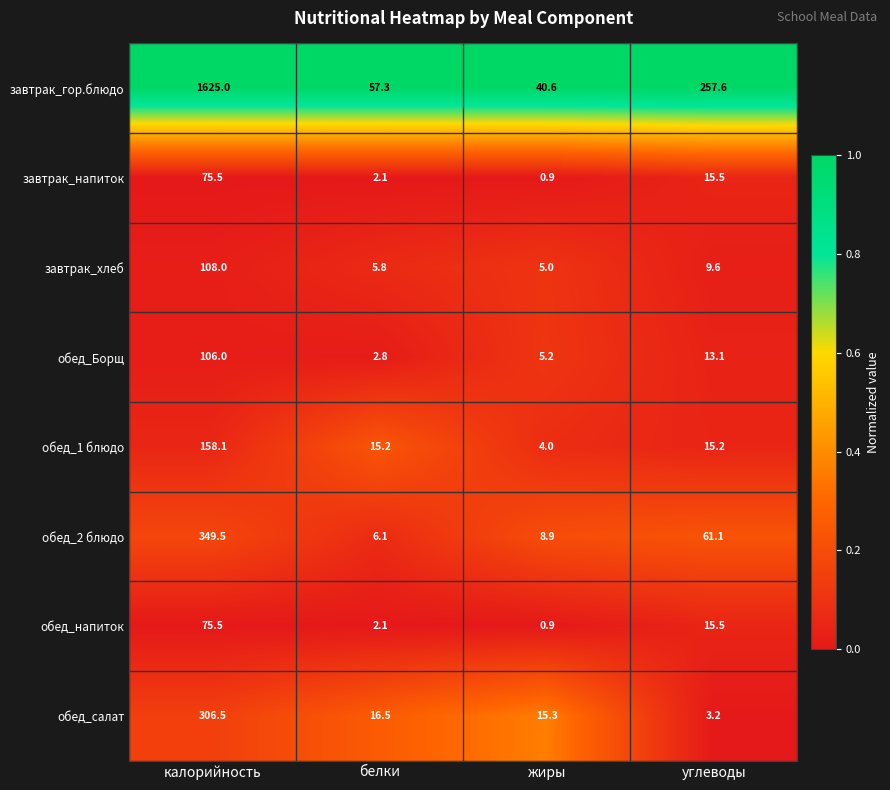

What value does the завтрак_напиток series have at калорийность?

75.5